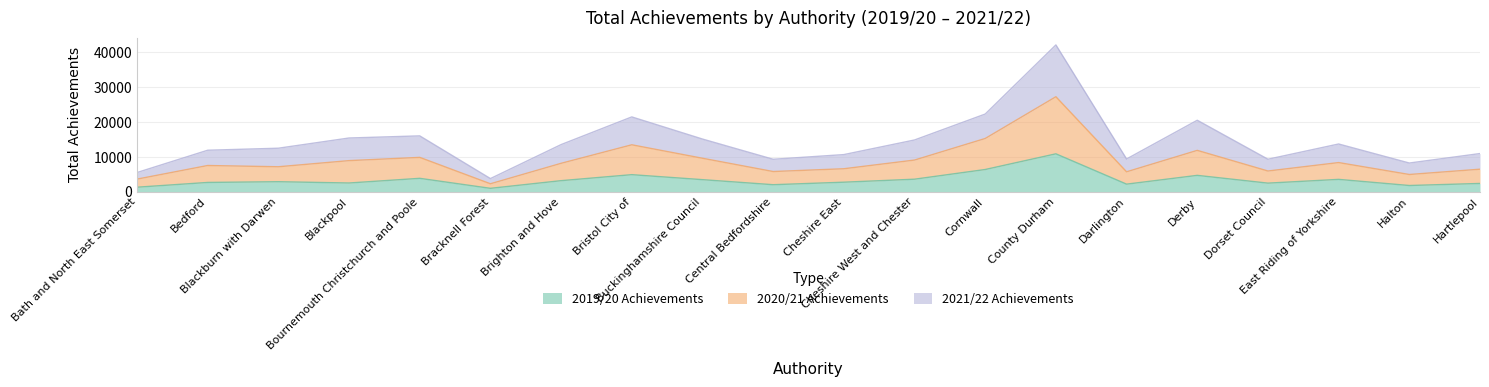

What is the minimum value for 2021/22 Achievements?

3740